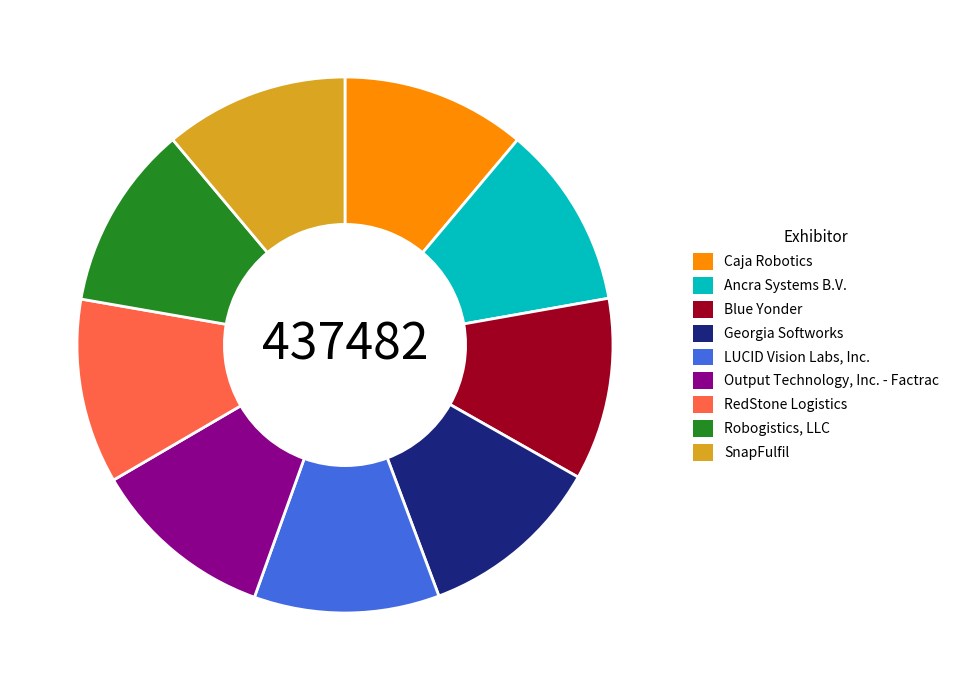

Combined, do RedStone Logistics and Ancra Systems B.V. account for over 50%?

No